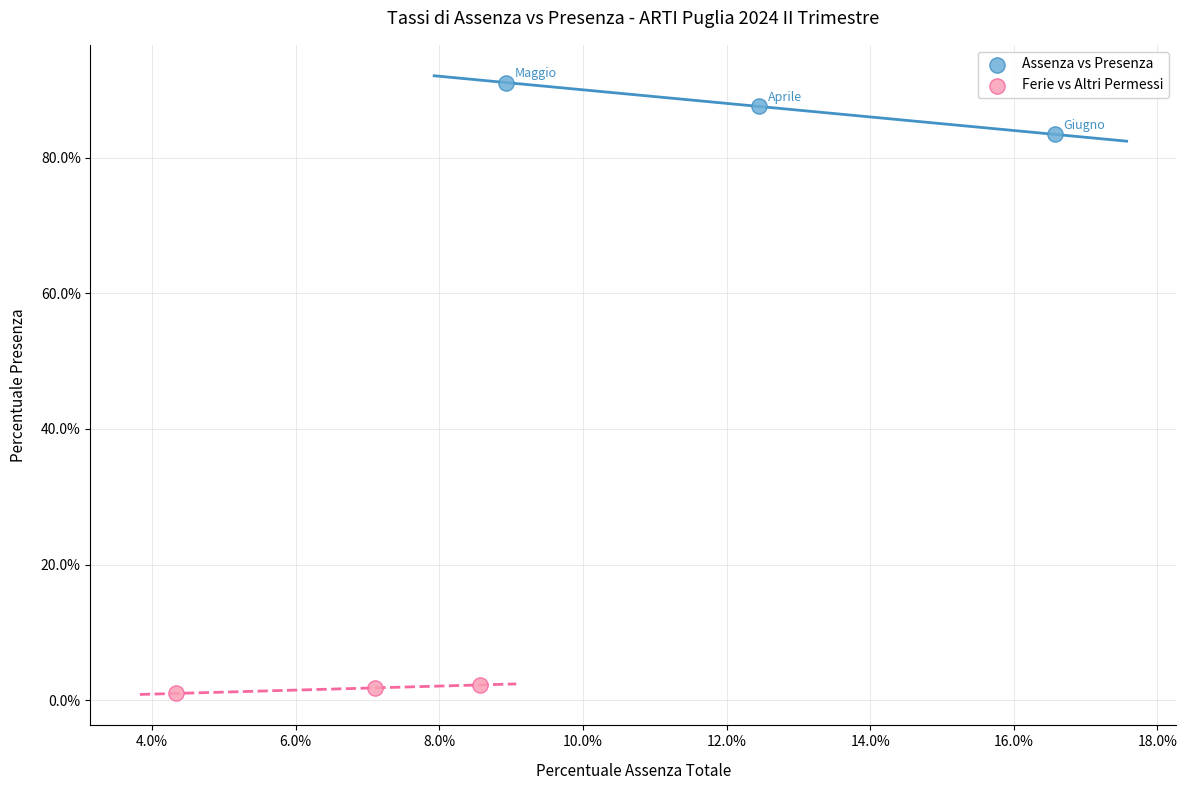

What are all the series names shown in the legend?

Assenza vs Presenza, Ferie vs Altri Permessi